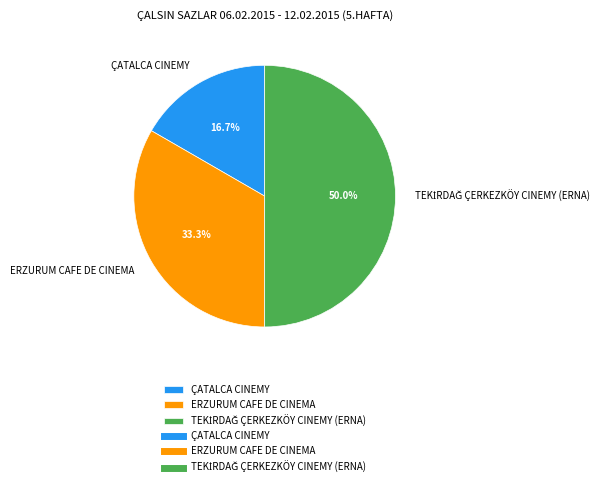

How many slices are in this pie chart?

3